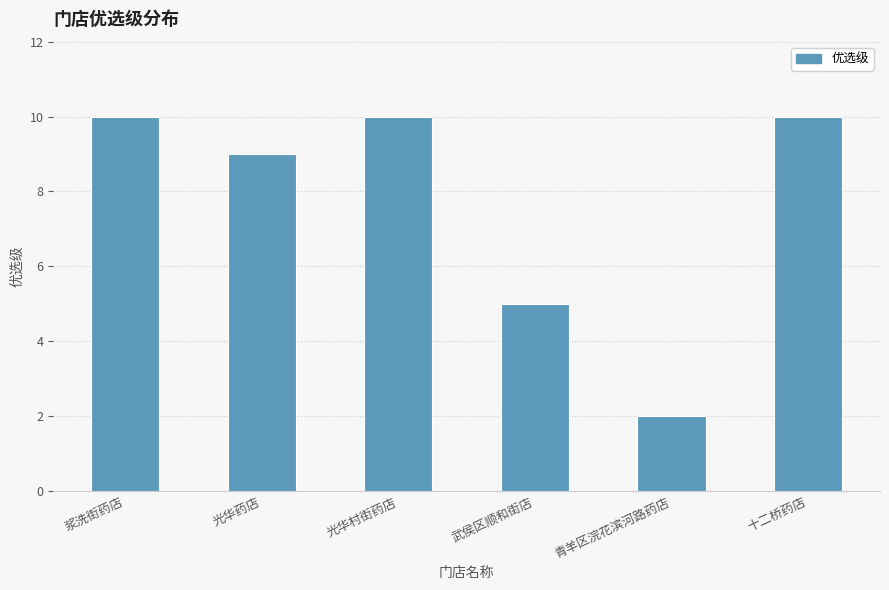

True or false: the data shows 5 at 武侯区顺和街店.

True